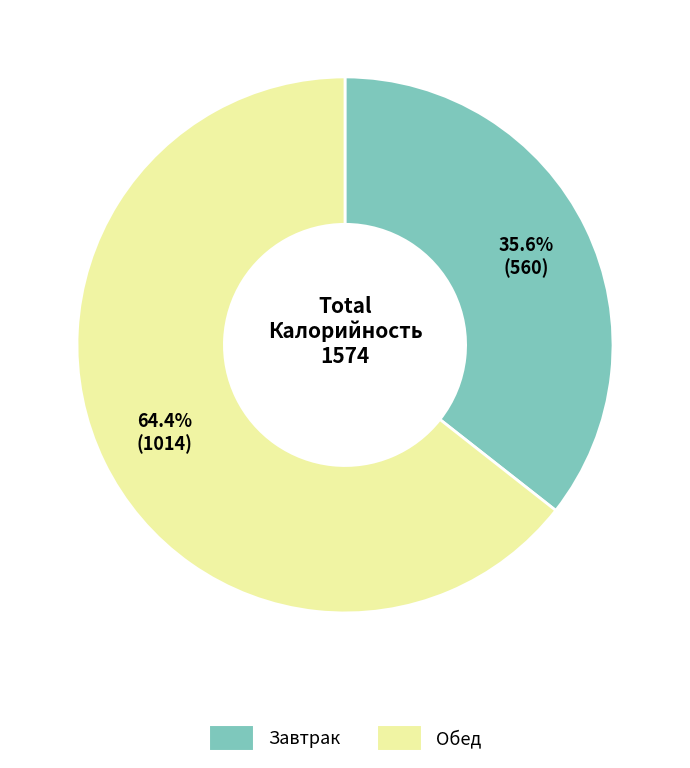

How many segments does this pie chart have?

2